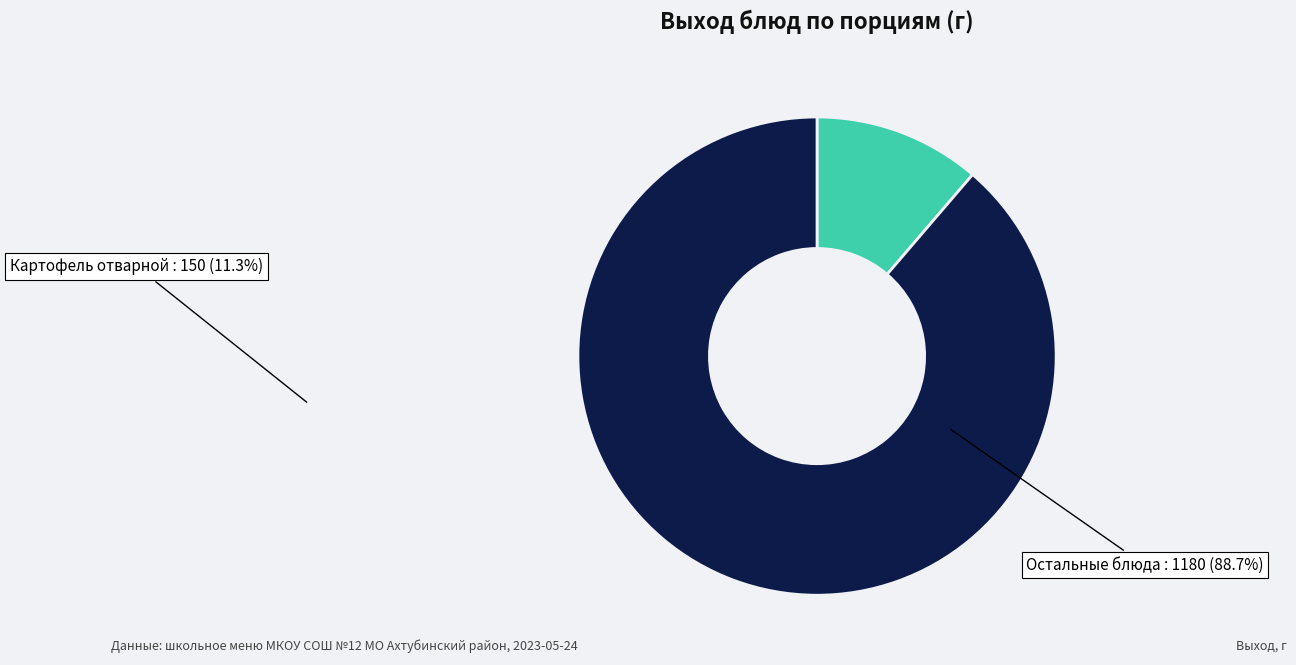

Is there any slice that represents more than half of the pie?

Yes